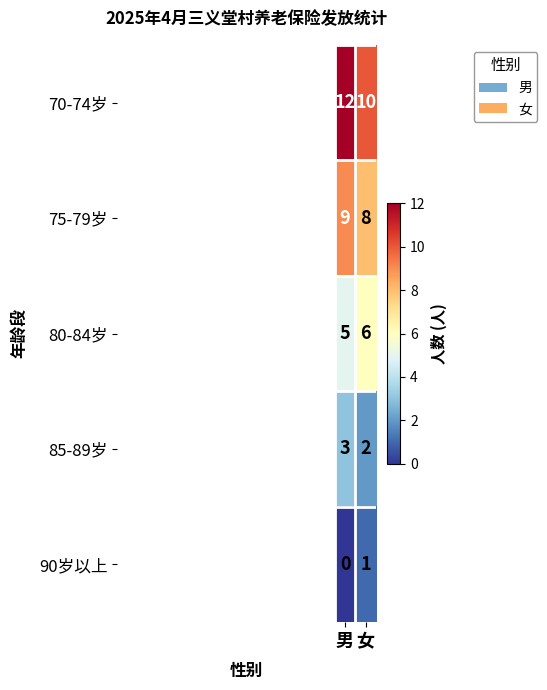

Rank the series by their maximum value, from highest to lowest.

70-74岁, 75-79岁, 80-84岁, 85-89岁, 90岁以上